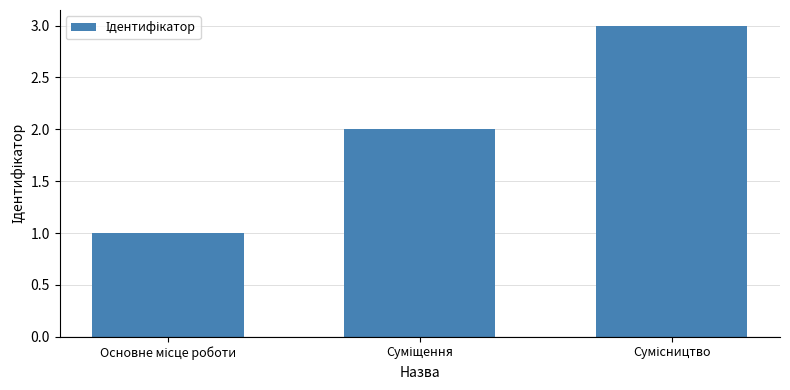

What is the sum of all values?

6